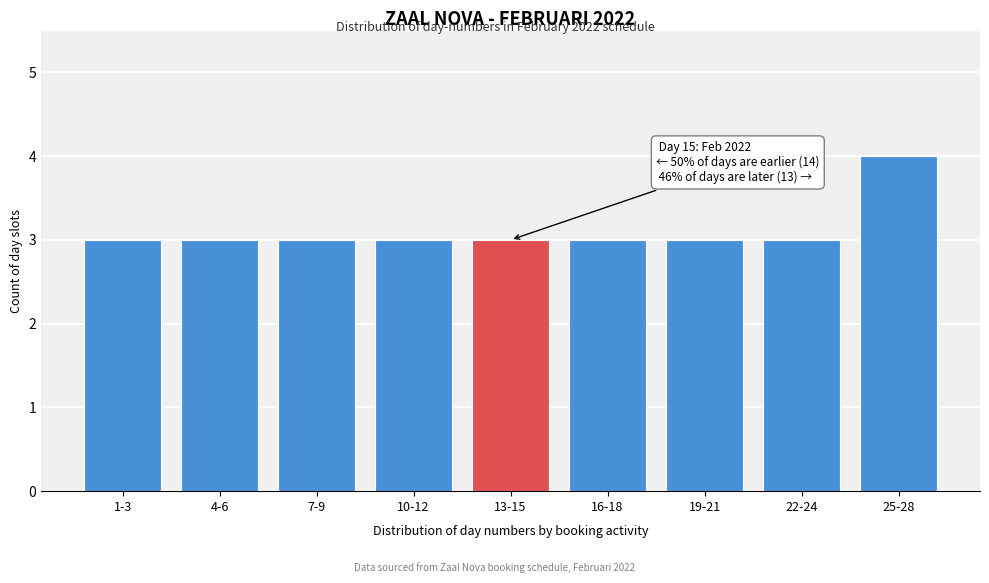

Reading left to right, what are all the values shown in this chart?

3	3	3	3	3	3	3	3	4